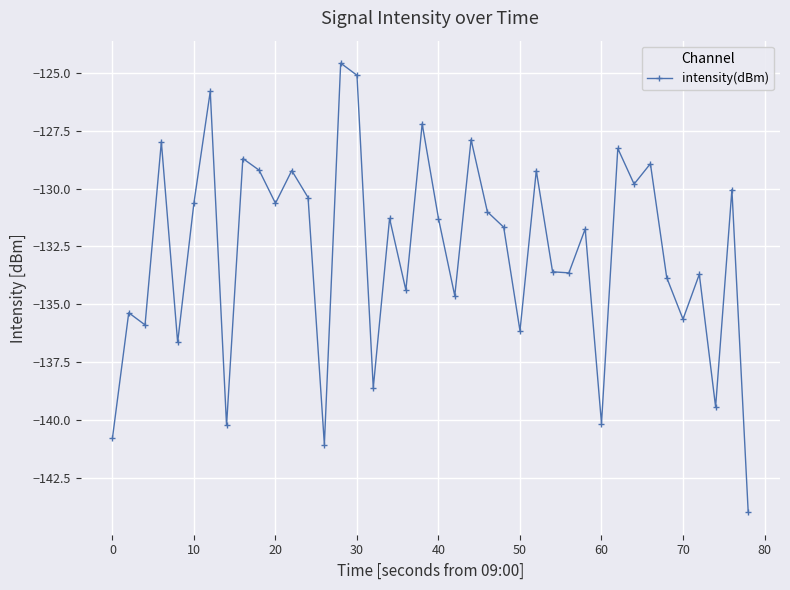

What is the greatest value displayed?

-124.6